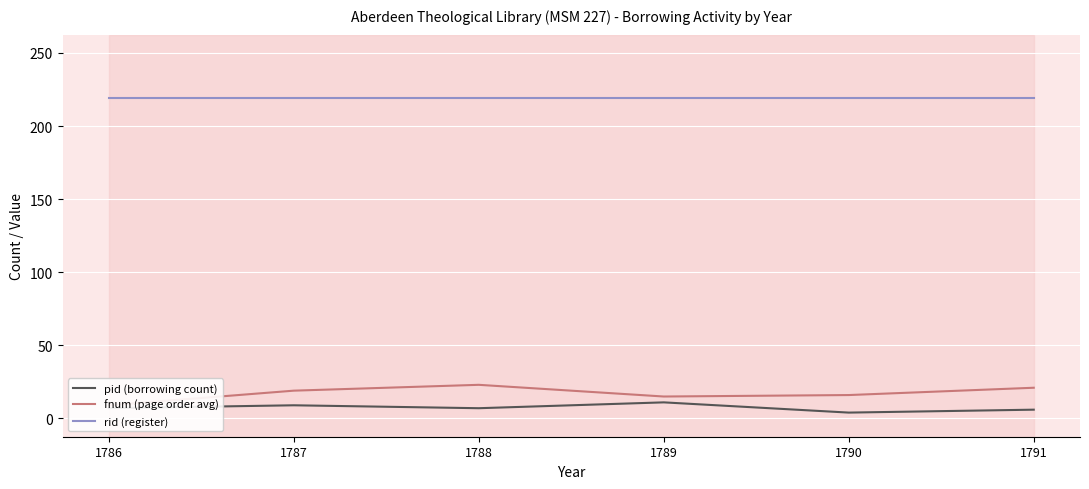

Reading left to right, transcribe all the data shown in this chart.

pid (borrowing count): 7	9	7	11	4	6
fnum (page order avg): 9	19	23	15	16	21
rid (register): 219	219	219	219	219	219